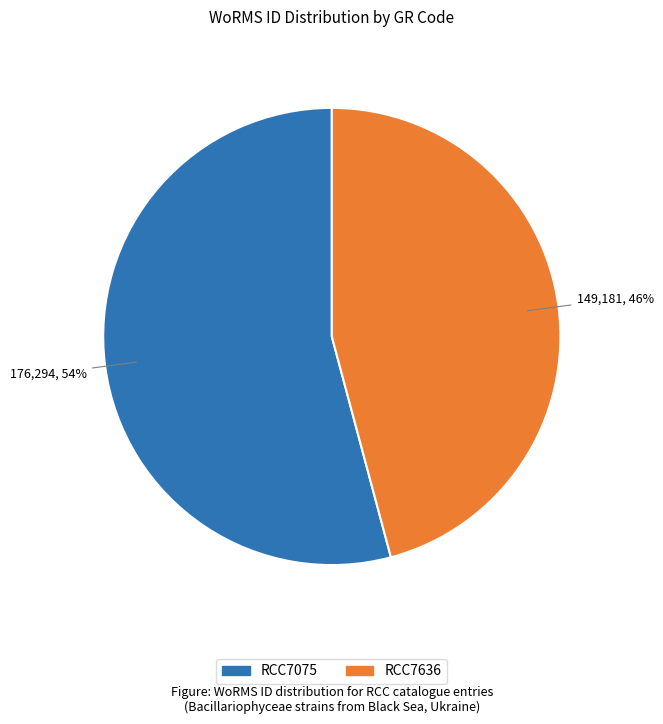

To the nearest percent, what is the difference between the largest and smallest slice percentages?

8%